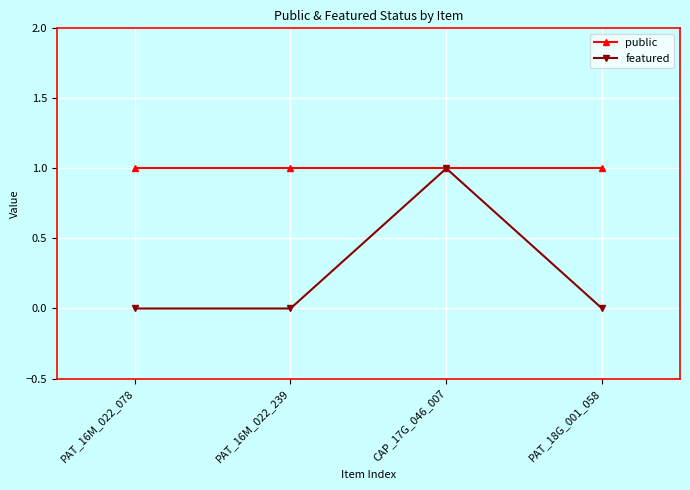

Rank the series at PAT_16M_022_239 from highest to lowest value.

public, featured